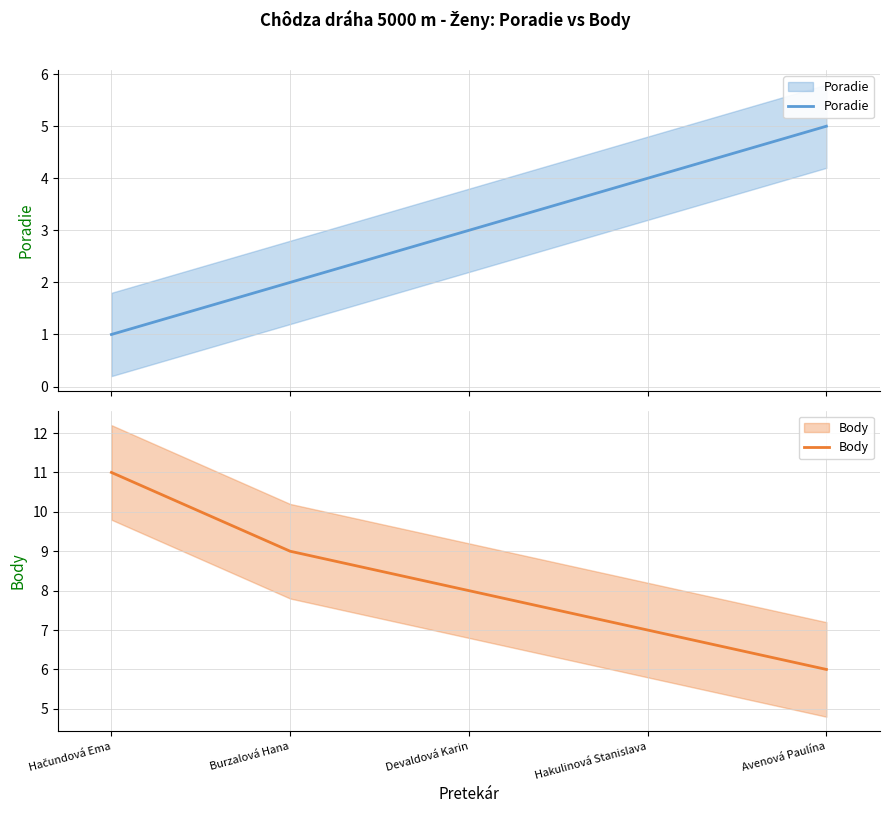

Which label corresponds to the largest value in the chart?

Hačundová Ema